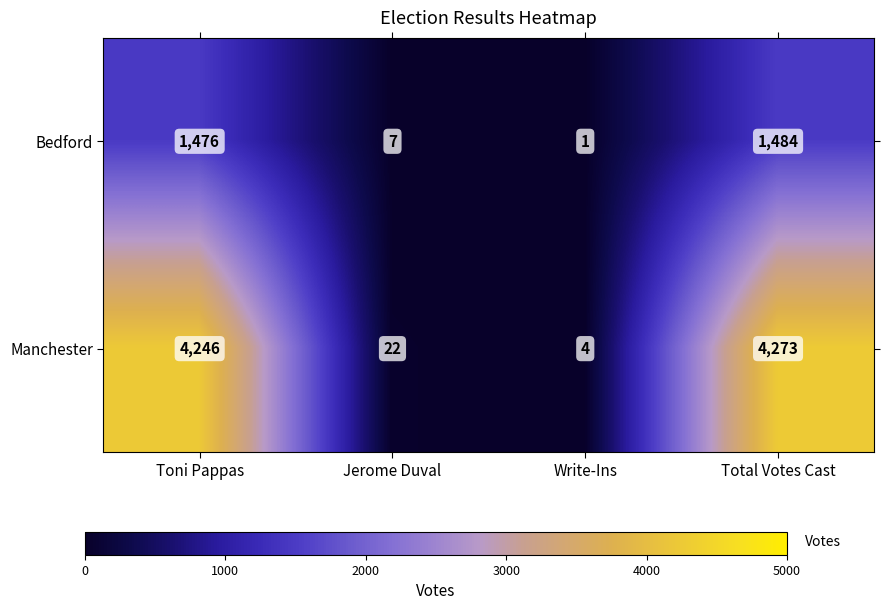

The Manchester series shows 2396 at Total Votes Cast. True or false?

False